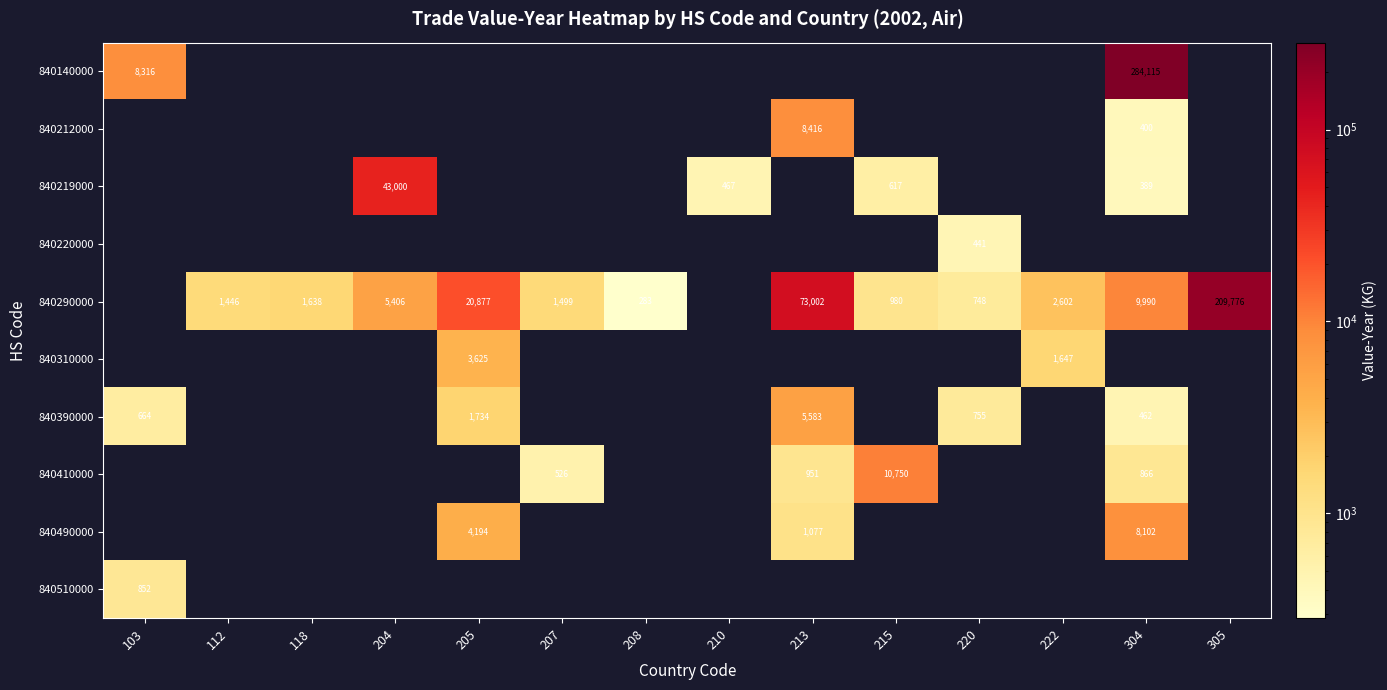

Count the number of categories in the chart.

14